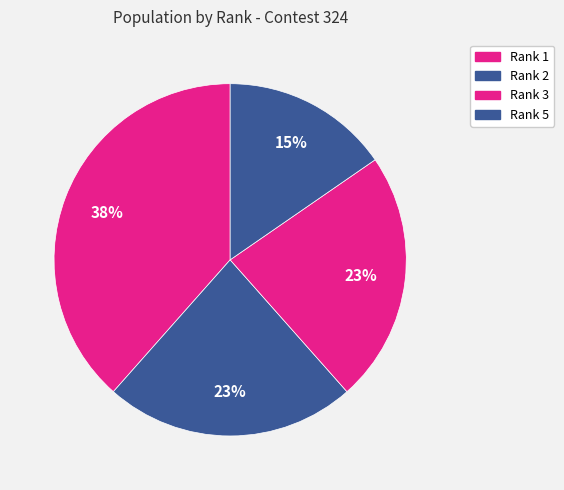

What is the largest slice in the pie chart?

1